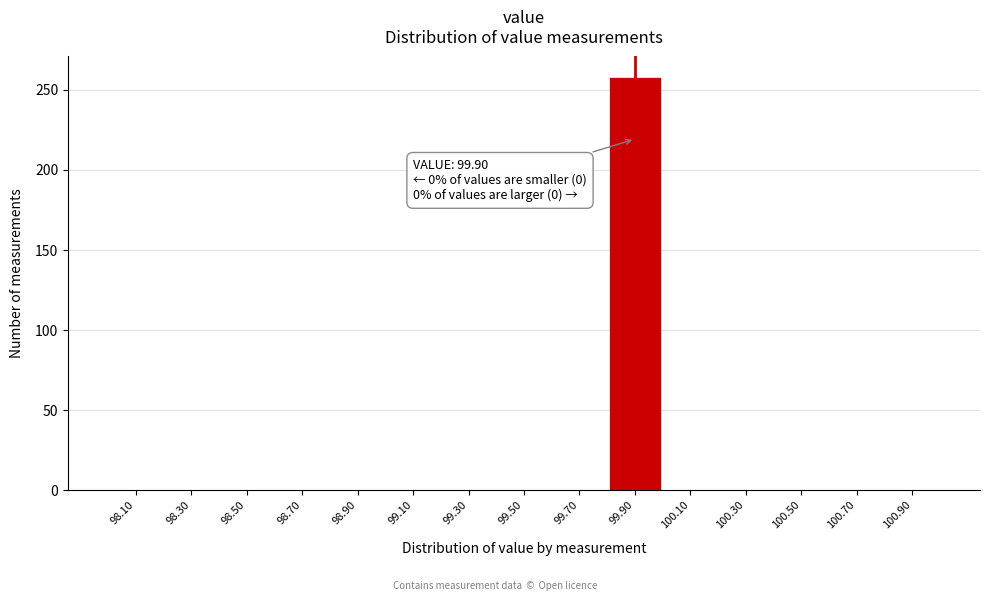

Over which range of the x-axis is the bar tallest?

99.8 to 100.0